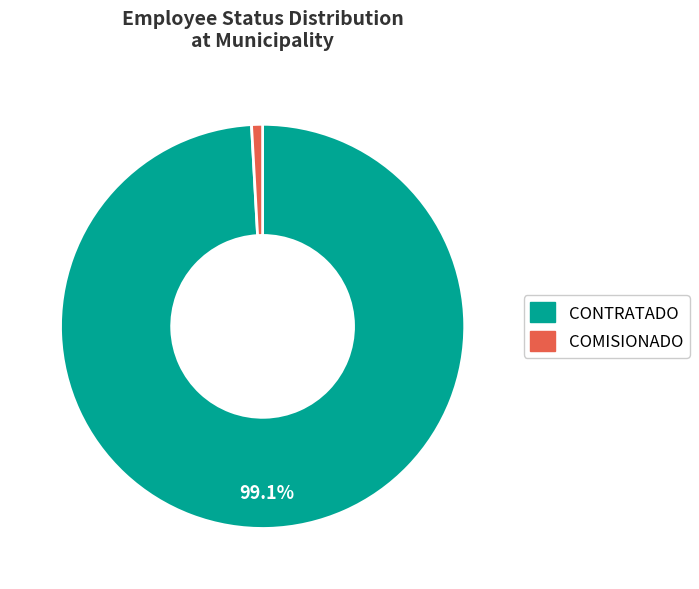

Do COMISIONADO and CONTRATADO together represent more than half of the pie?

Yes